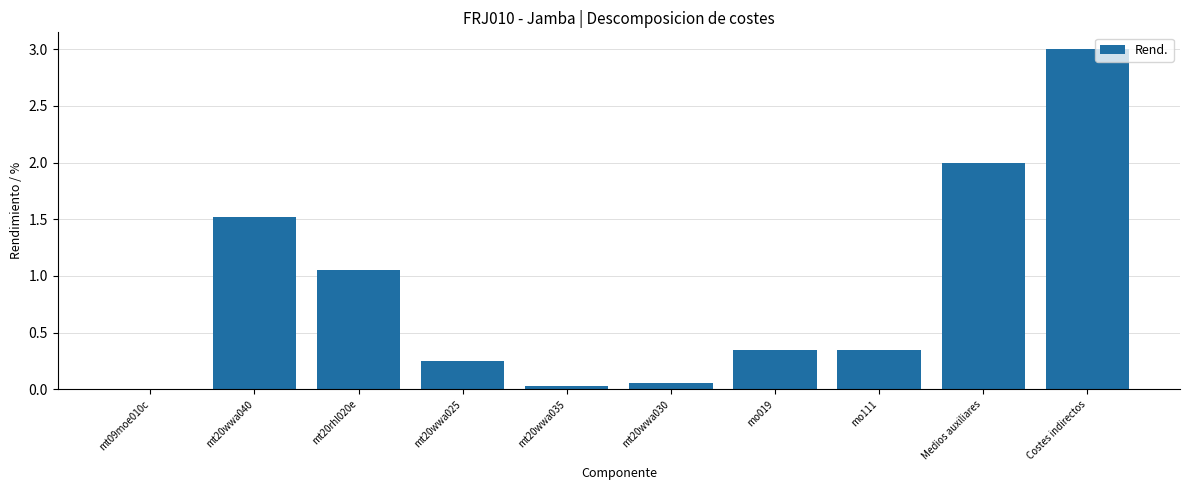

What is the change in value from mt20wwa030 to mo111?

+0.3